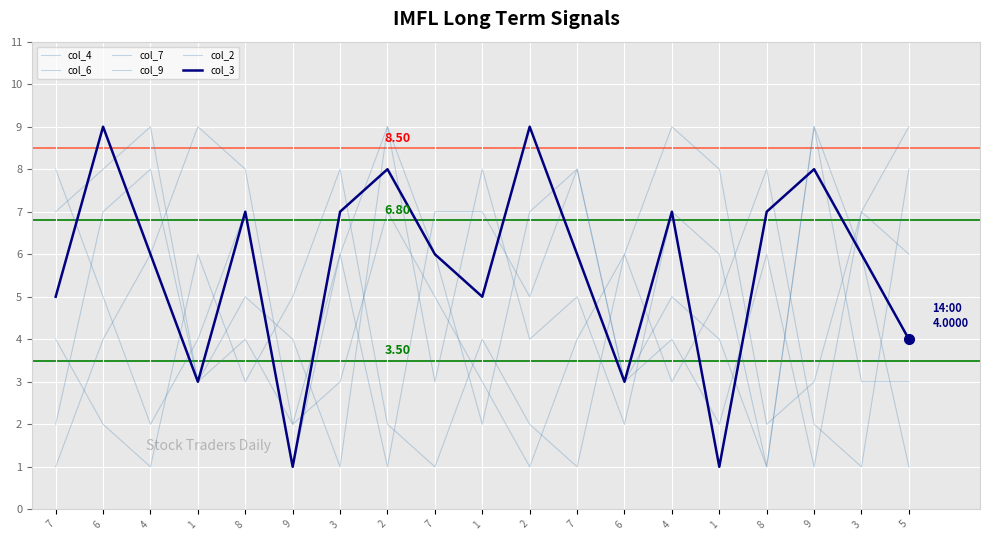

Is the value of col_2 at 7 greater than the value of col_3 at 1?

No